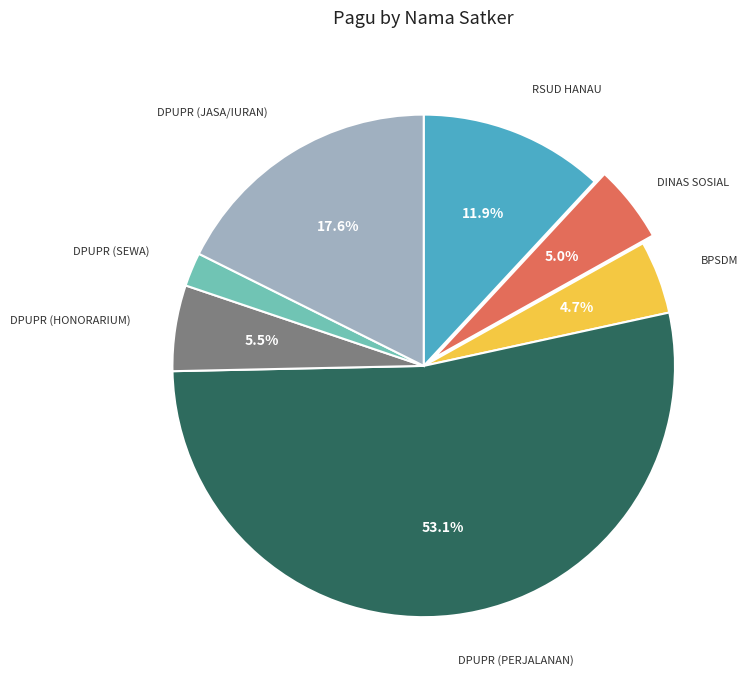

What is the smallest slice in the pie chart?

DPUPR (SEWA)